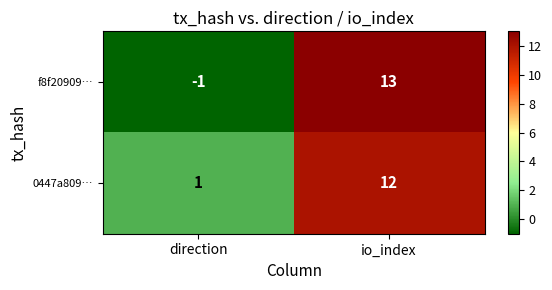

True or false: f8f20909… has a value of 13 at io_index.

True